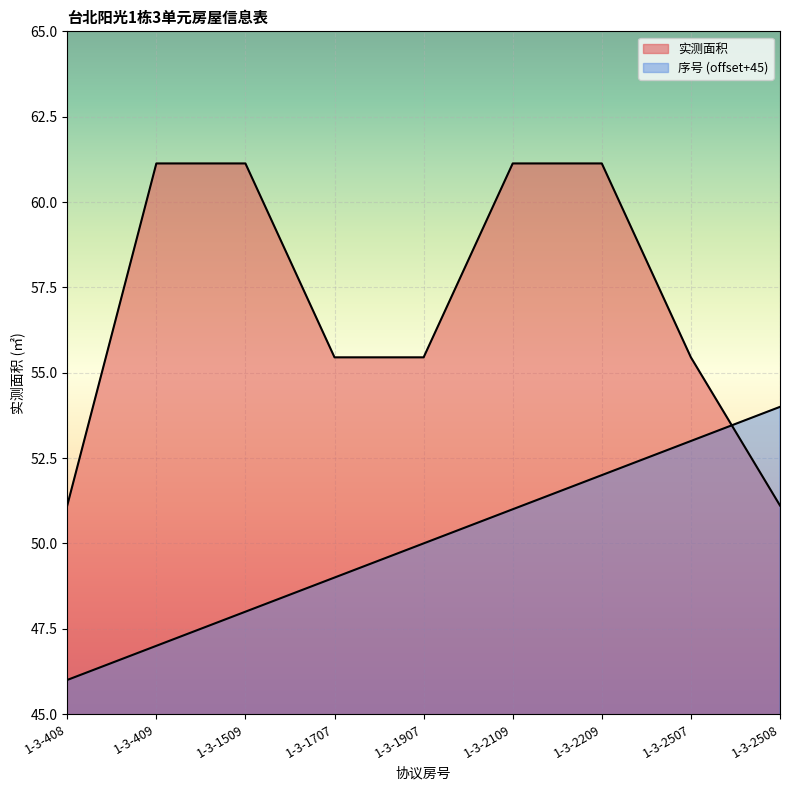

At which category is the sum across all series the highest?

1-3-2209